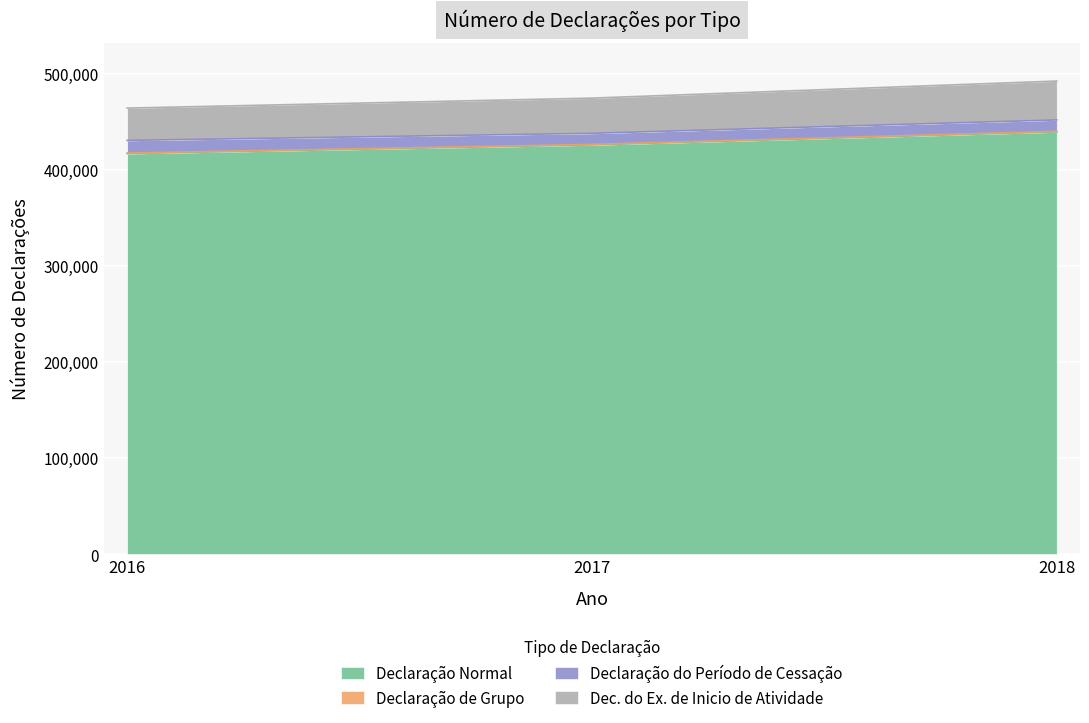

Does the chart display data point markers on the line(s)?

No